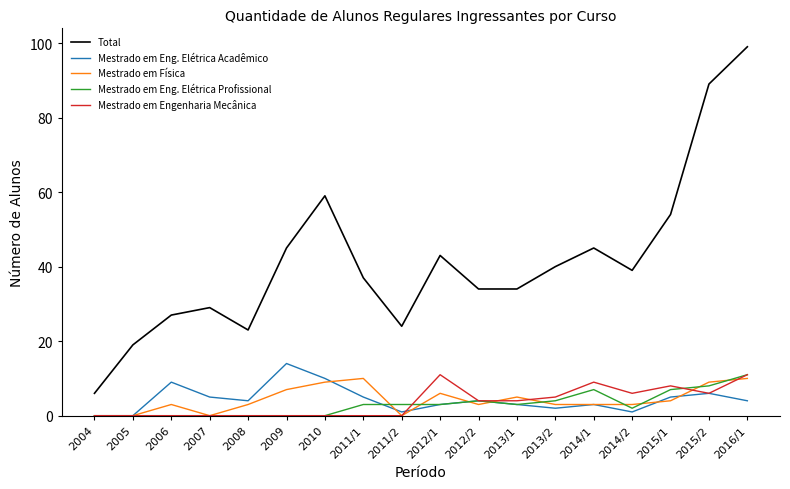

True or false: Total and Mestrado em Eng. Elétrica Profissional cross at least once.

False